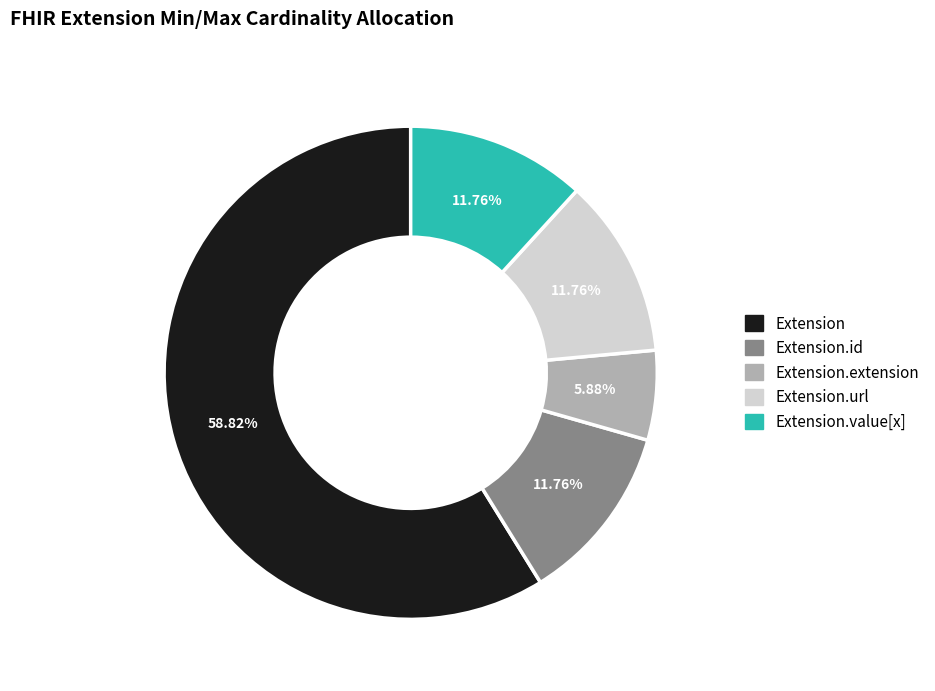

Is there any slice that represents more than half of the pie?

Yes